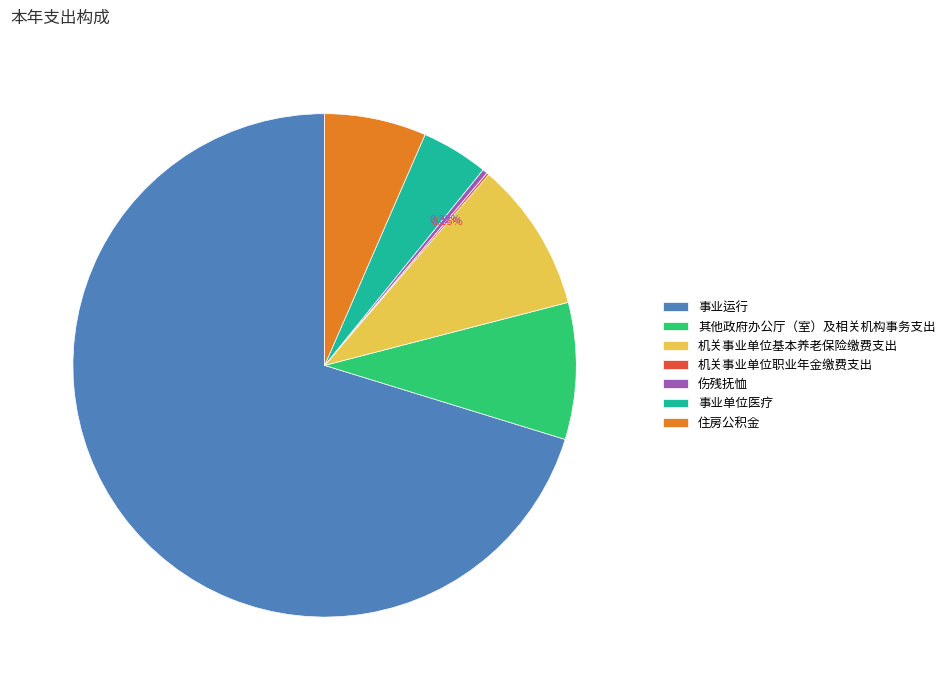

Is there any slice that represents more than half of the pie?

Yes